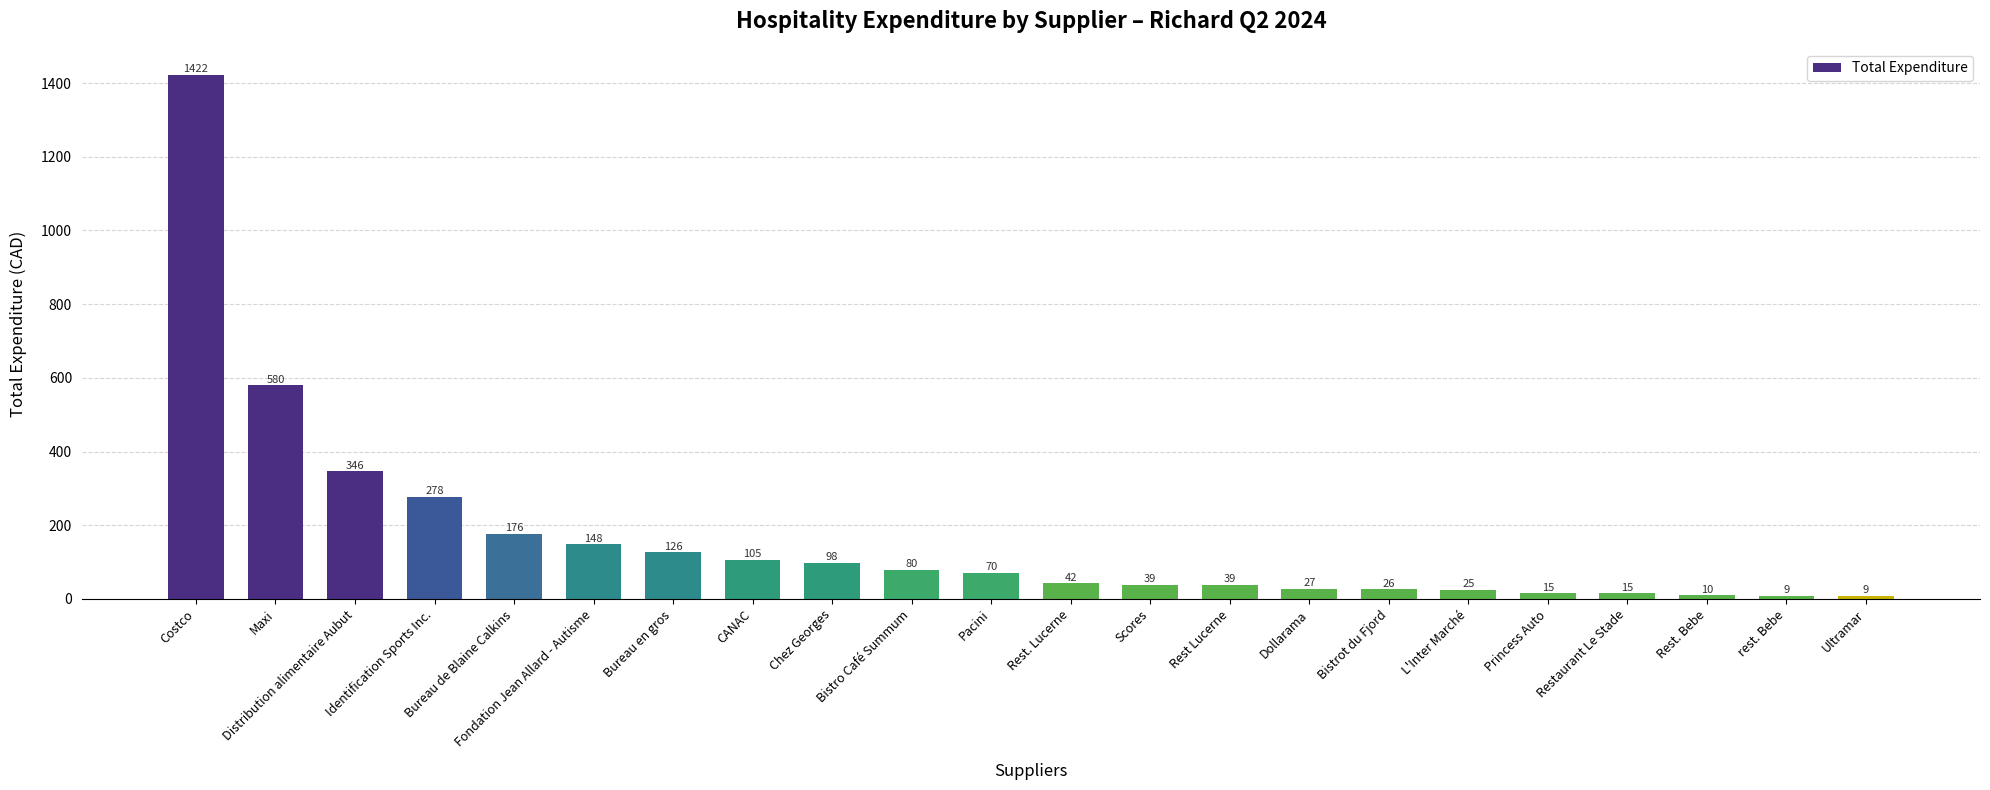

How many values are below 70?

11